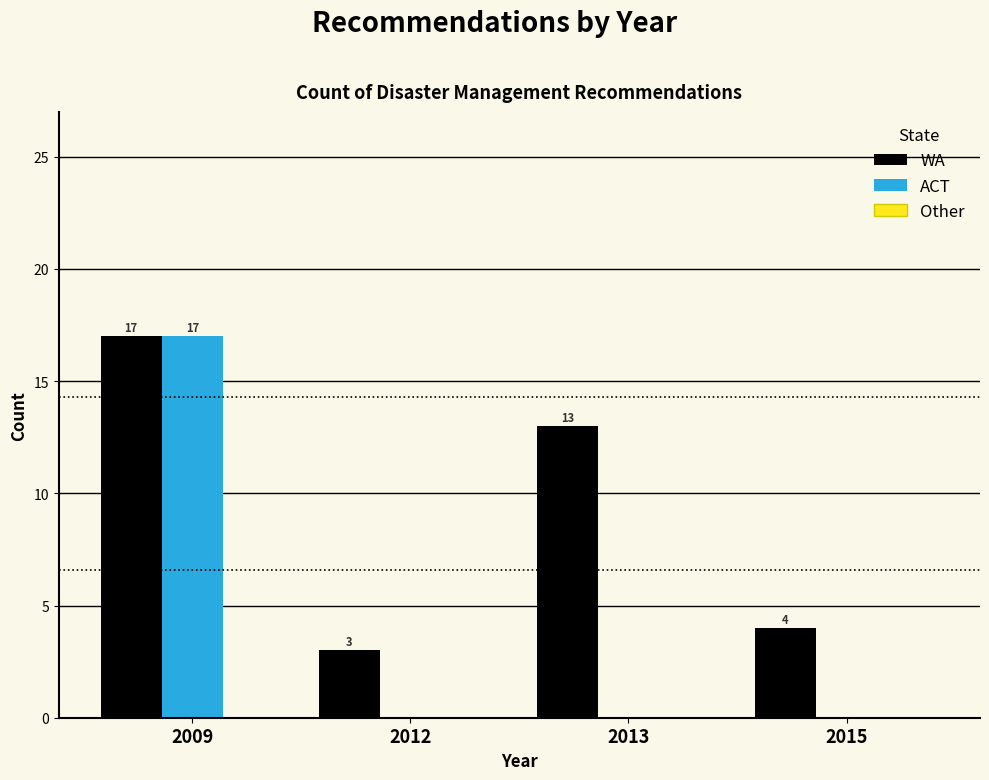

Where is WA nearest to the value 10?

2013